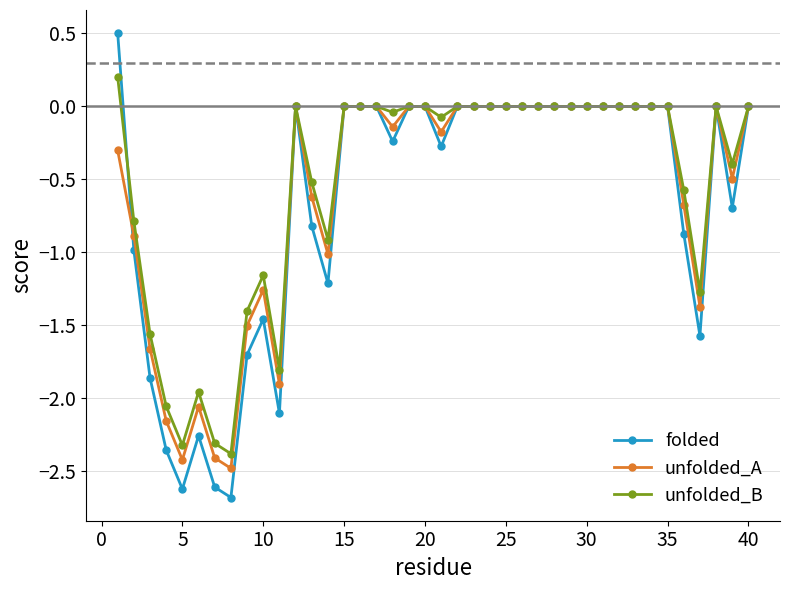

Which series has the largest range (max minus min)?

folded